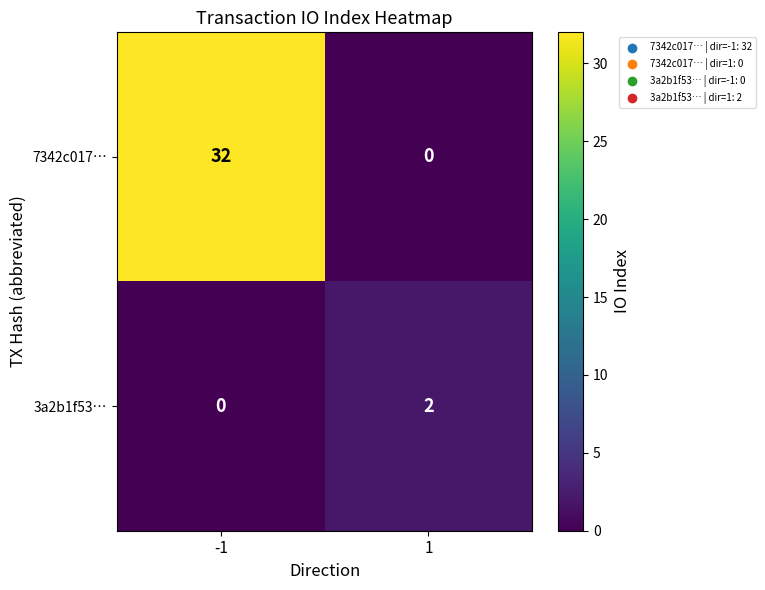

Which series has the largest total across all categories?

7342c017…